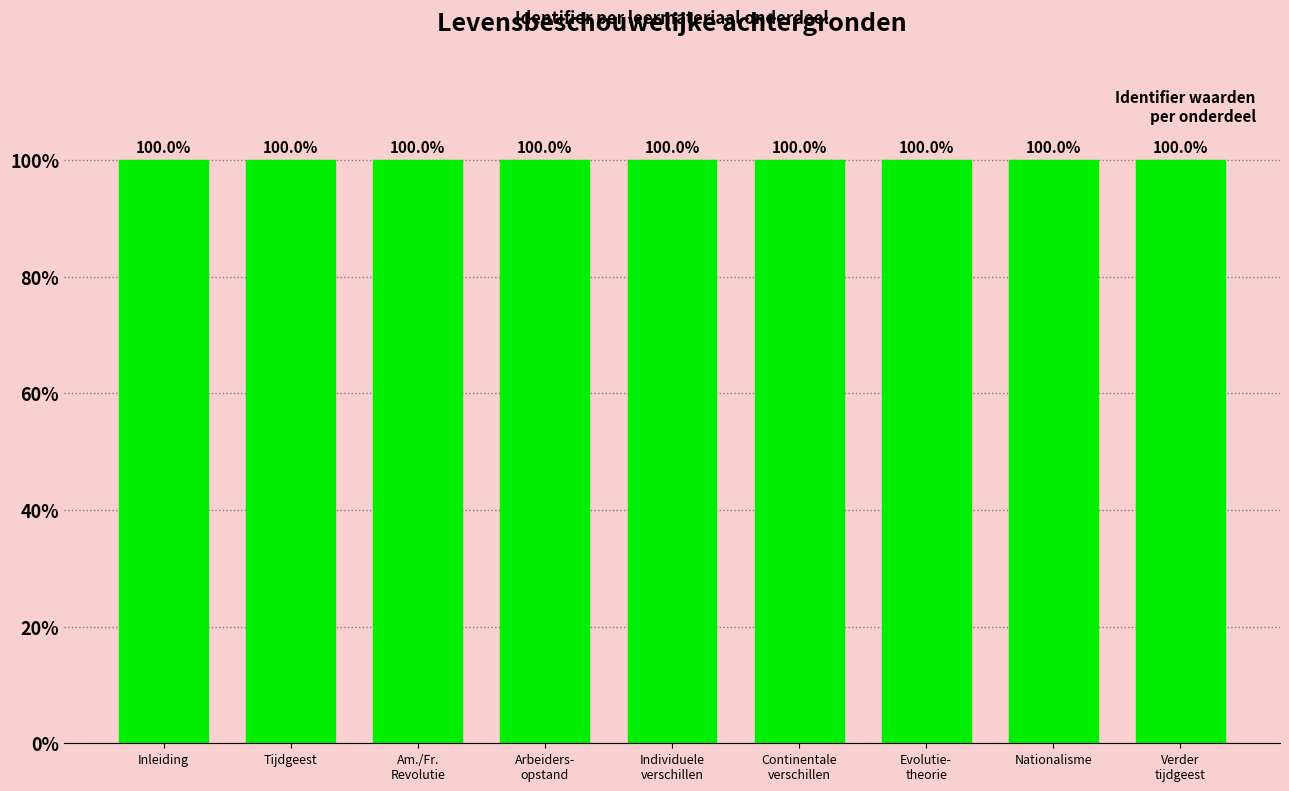

What is the maximum value shown in the chart?

100.0